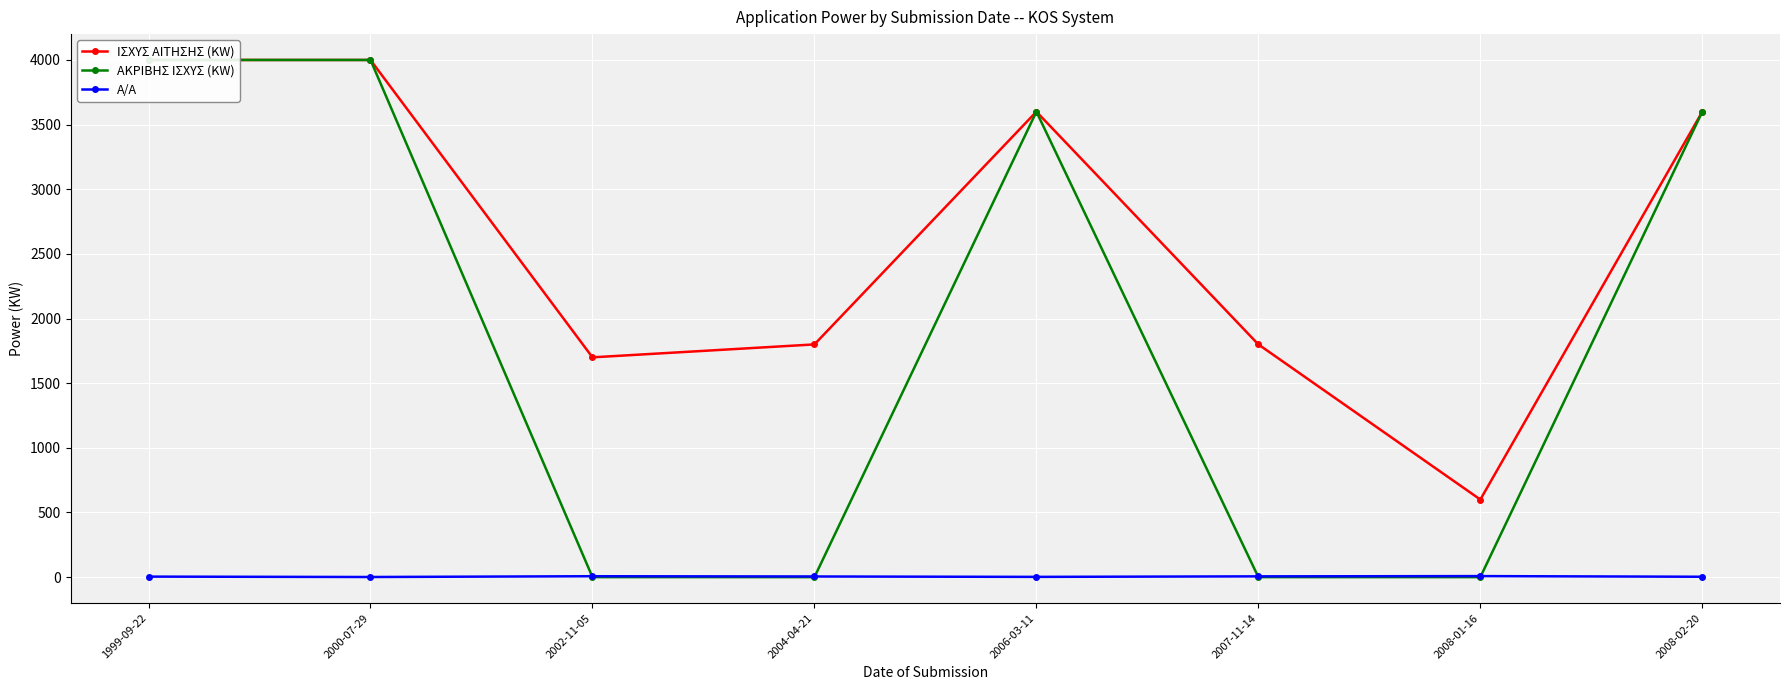

What is the difference between the ΙΣΧΥΣ ΑΙΤΗΣΗΣ (KW) values at 2002-11-05 and 1999-09-22?

2300